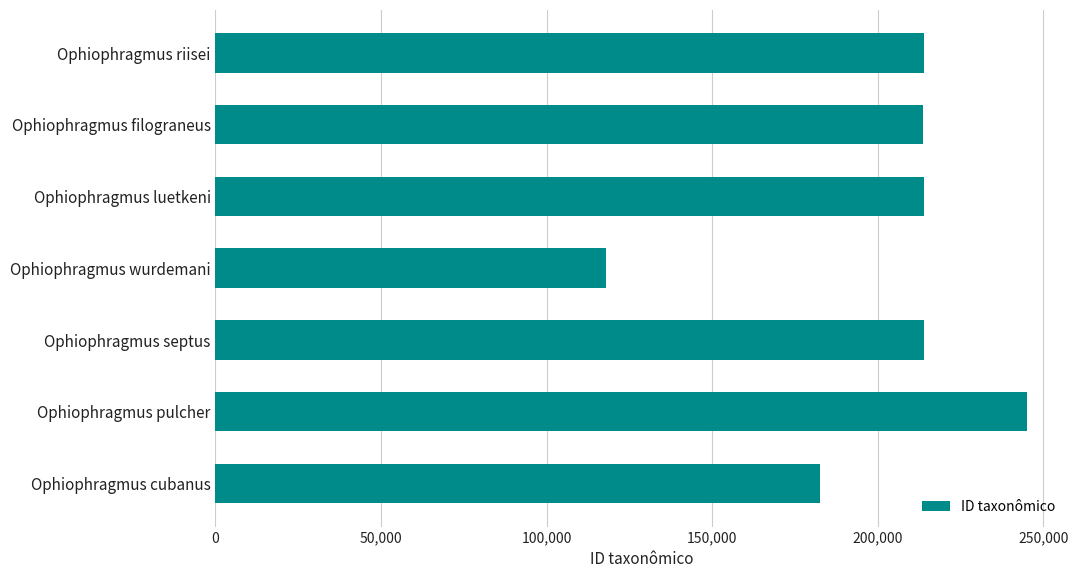

At which category does the chart reach its minimum across all series?

Ophiophragmus wurdemani